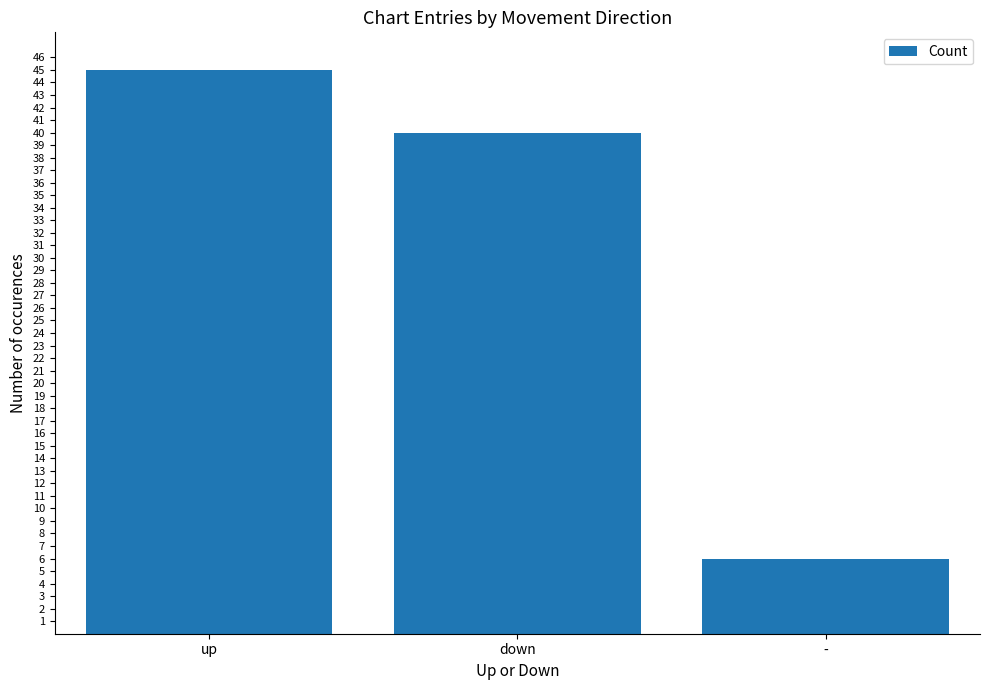

Approximately how many times larger is the value at down compared to up?

0.9